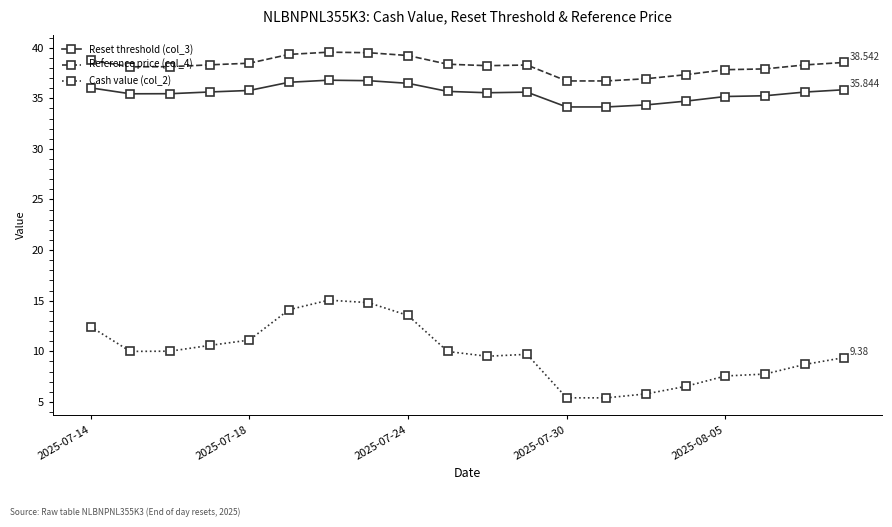

What is the average value of the Reference price (col_4) series?

38.2